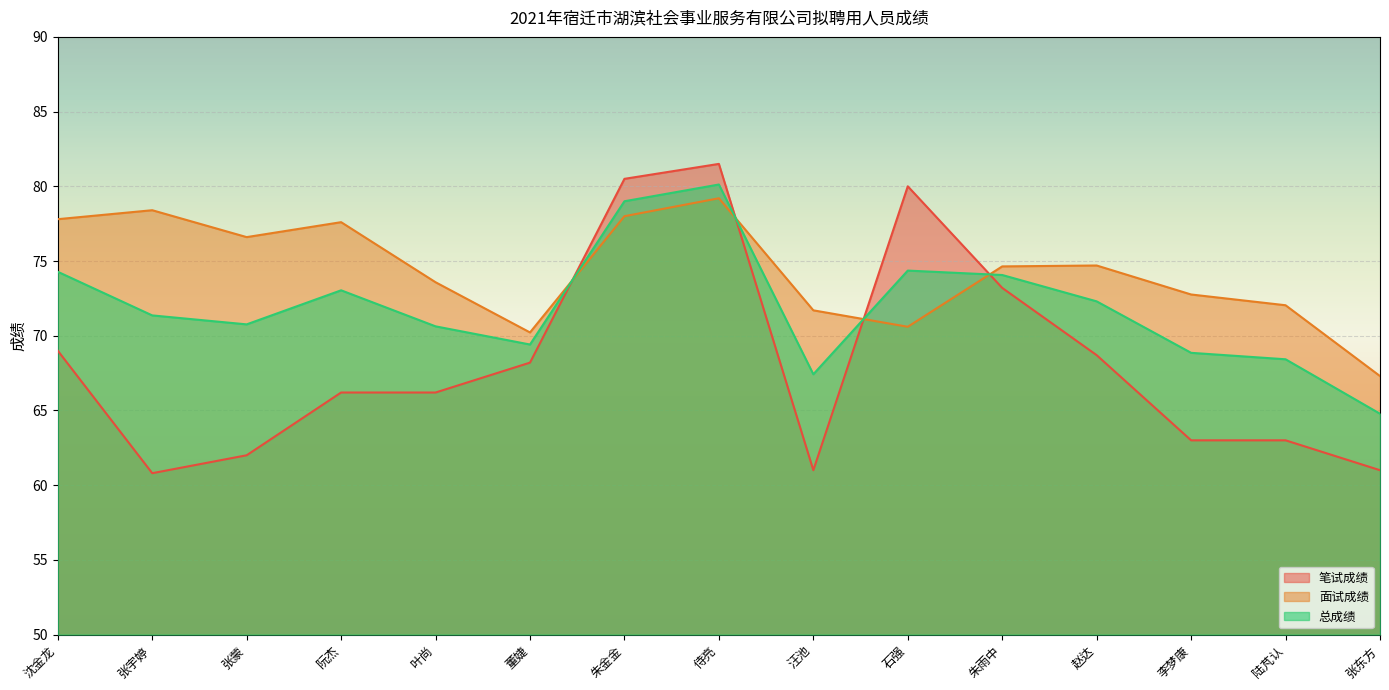

What is the label of the 8th point from the left?

侍亮